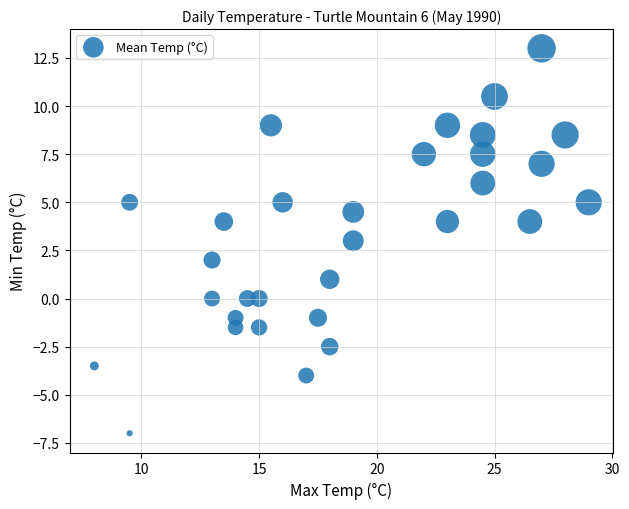

What is the range of Y values (max minus min)?

20.0